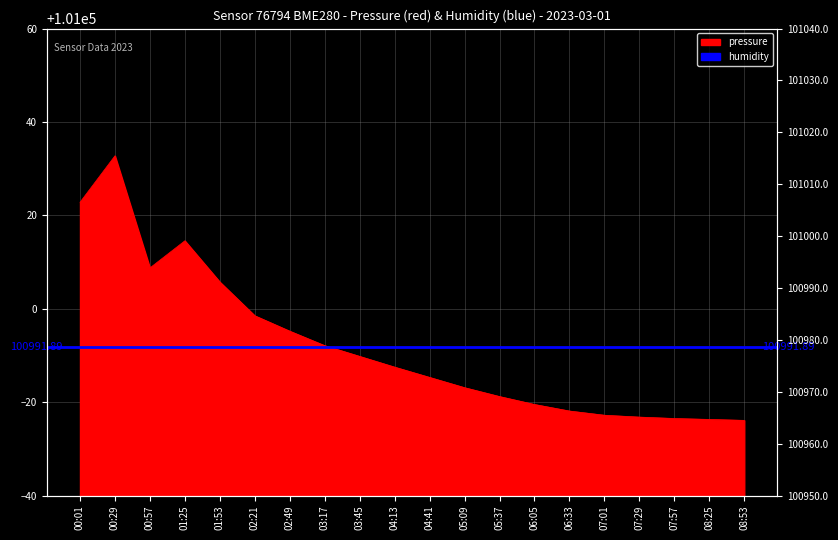

Reading left to right, what are all the values shown in this chart?

00:01=101022.8	00:29=101032.8	00:57=101008.8	01:25=101014.6	01:53=101005.7	02:21=100998.5	02:49=100995.2	03:17=100992.1	03:45=100989.8	04:13=100987.5	04:41=100985.3	05:09=100983.1	05:37=100981.2	06:05=100979.5	06:33=100978.1	07:01=100977.2	07:29=100976.8	07:57=100976.5	08:25=100976.3	08:53=100976.1